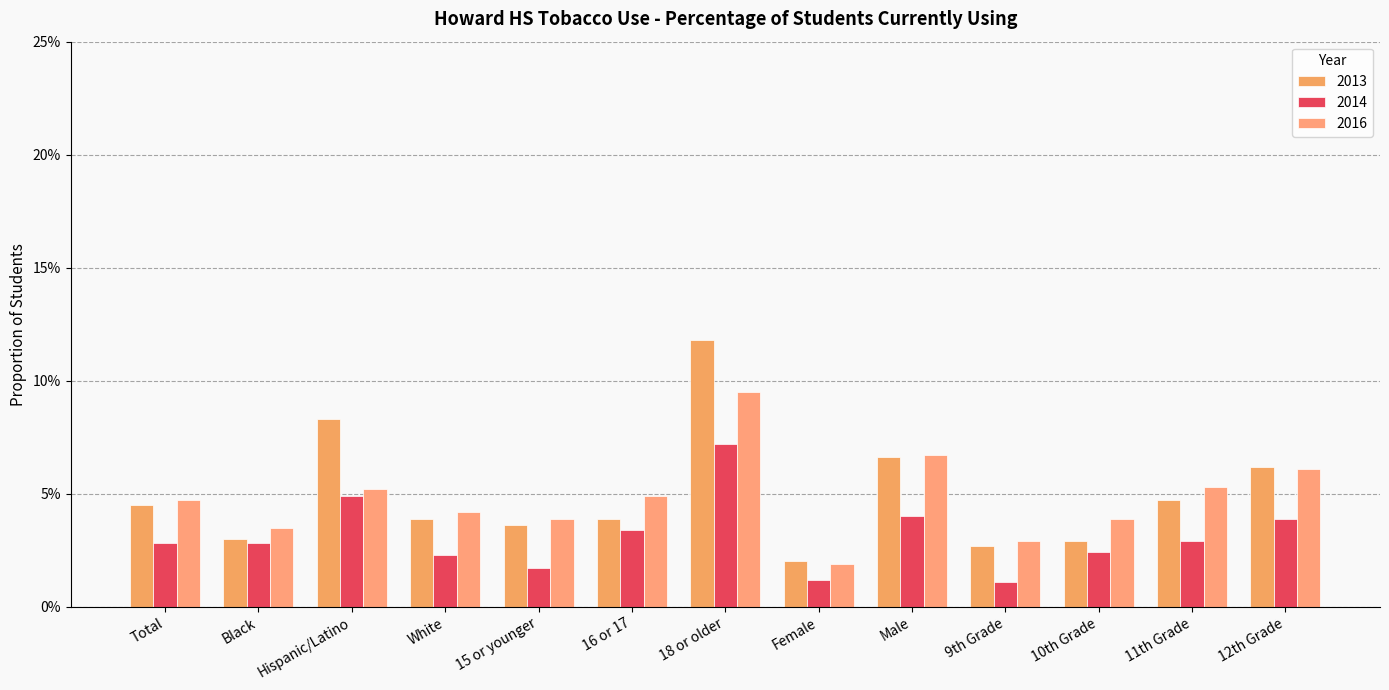

List the series in order of their peak value, highest first.

2013, 2016, 2014